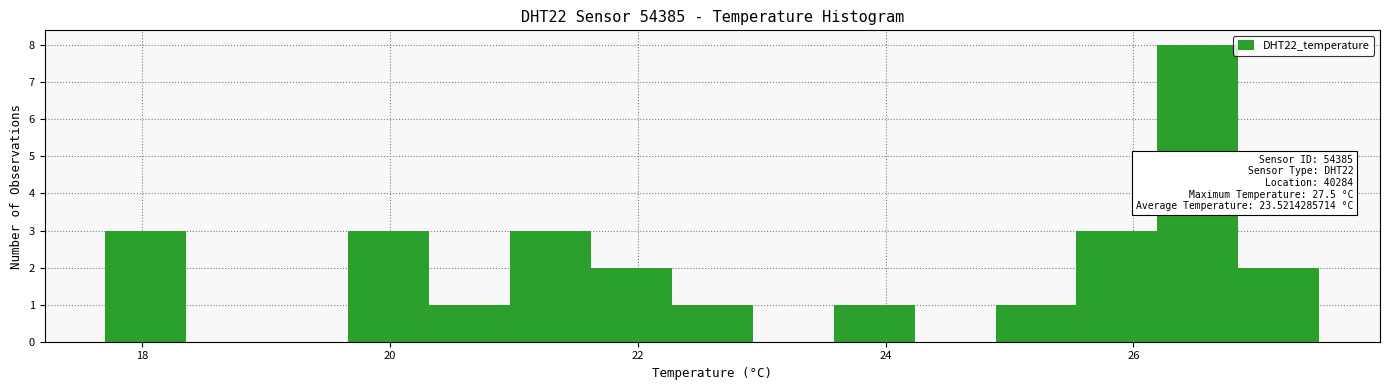

Around what value on the x-axis is the tallest bar? Give the approximate position of its centre, as read against the axis.

26.6